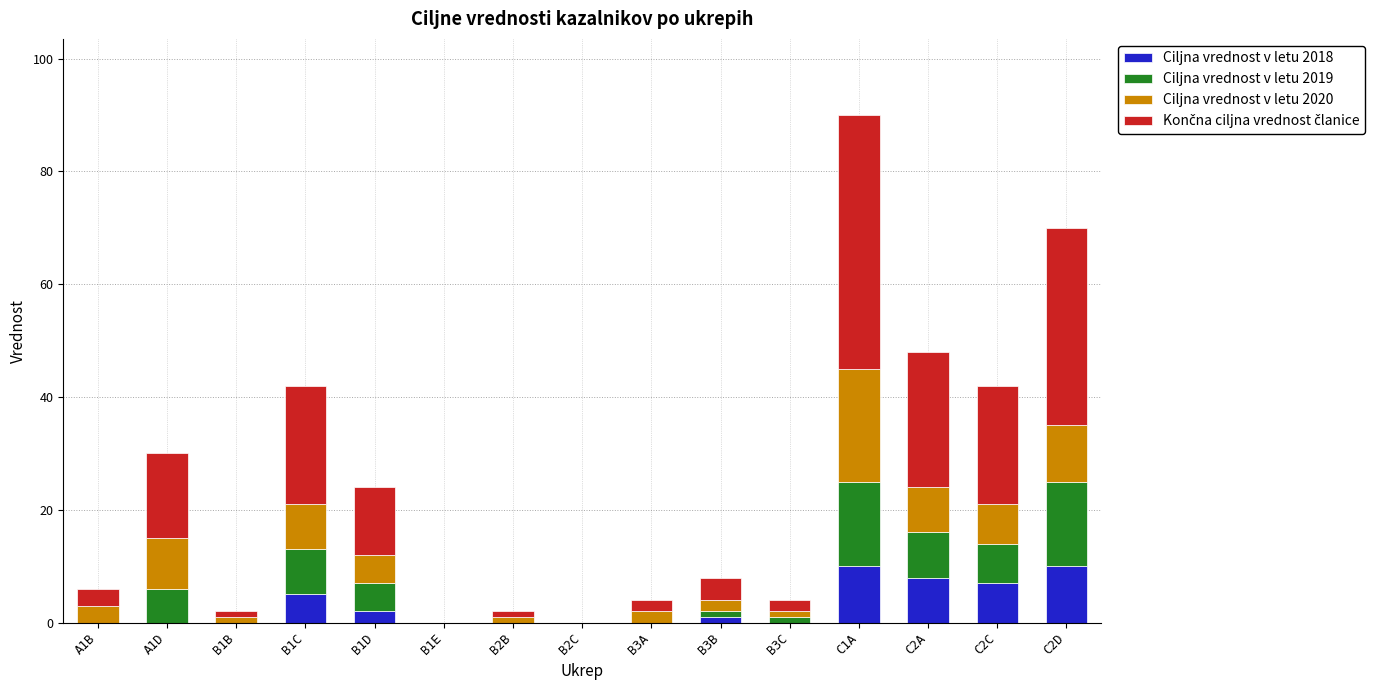

At which category is the sum across all series the highest?

C1A